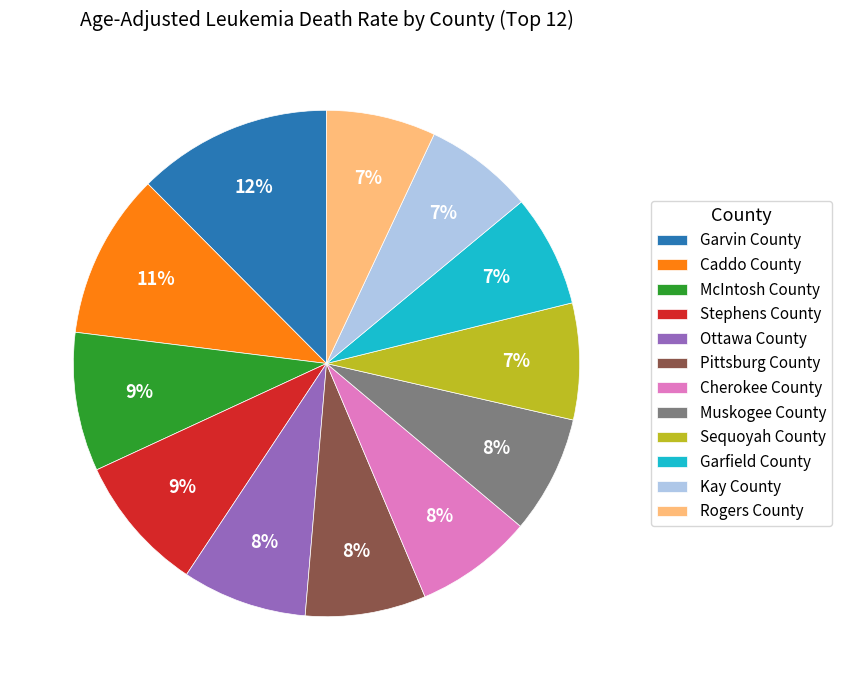

Is the sum of Muskogee County and Caddo County greater than half?

No